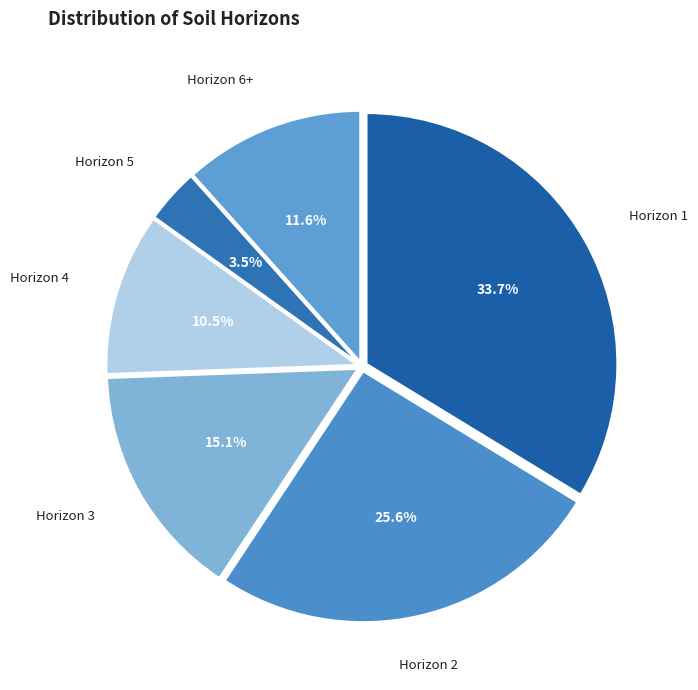

Does any single category account for the majority?

No